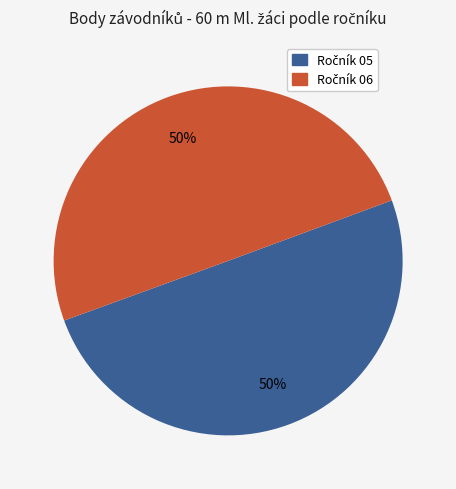

To the nearest percent, what is the average slice percentage?

50%